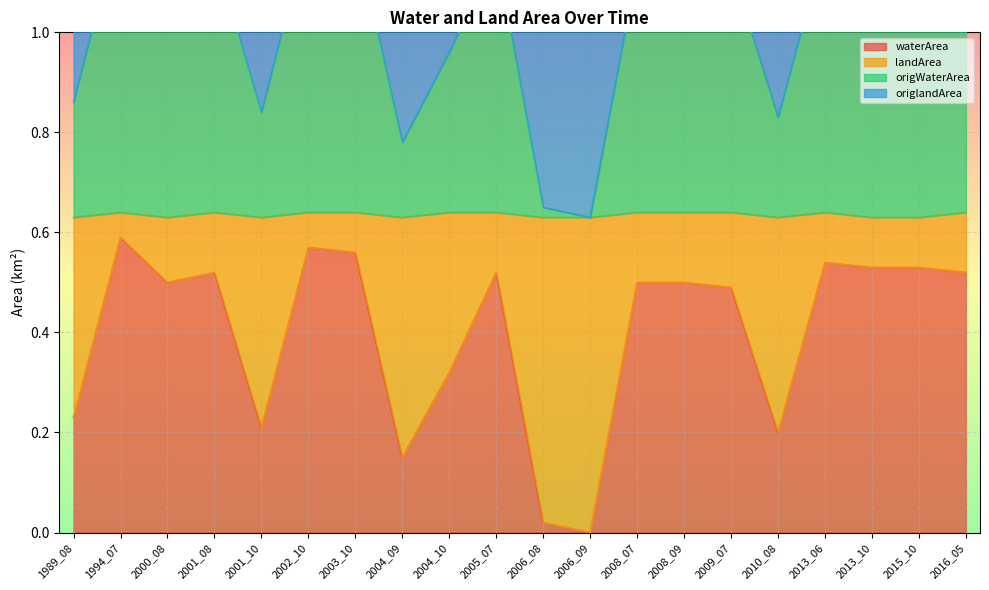

How many data points in waterArea are above 0?

19